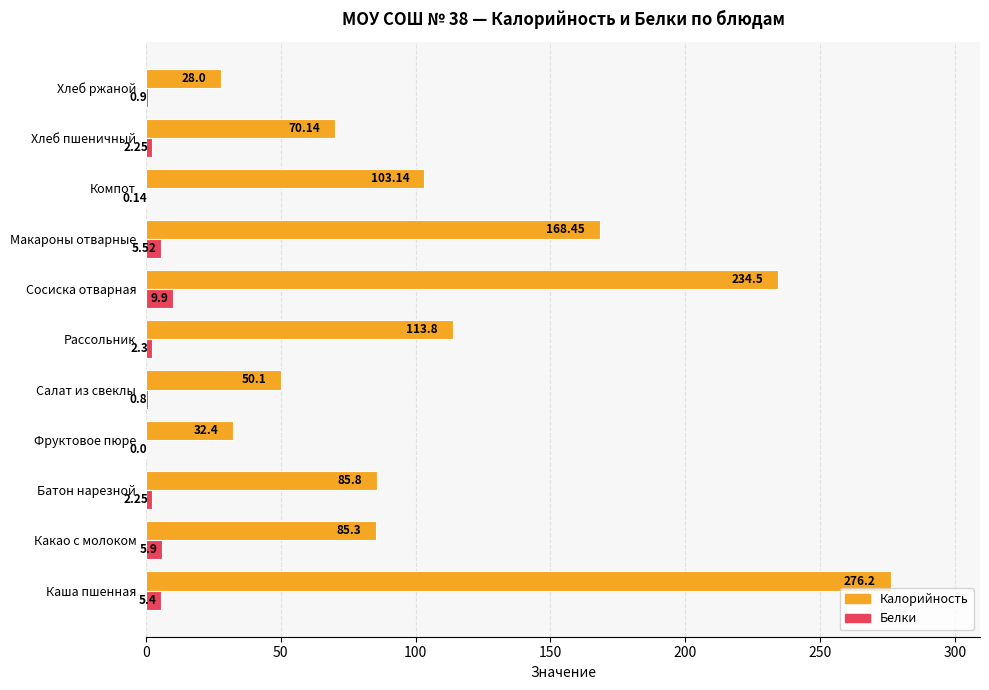

Between Рассольник and Хлеб пшеничный, which series saw the biggest shift?

Калорийность